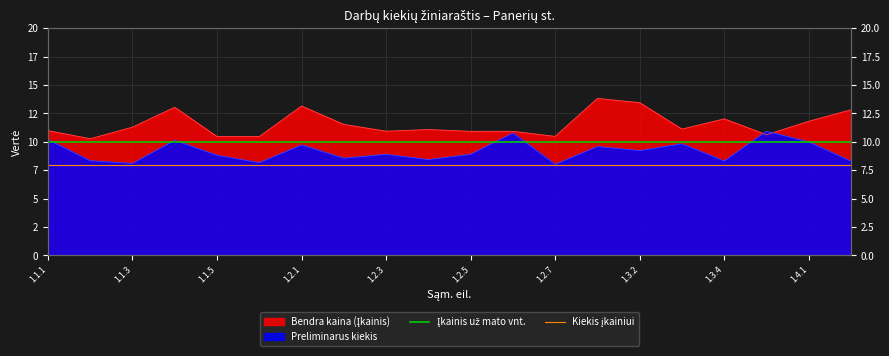

What is the value of the Kiekis įkainiui point at the 1st from the left?

8